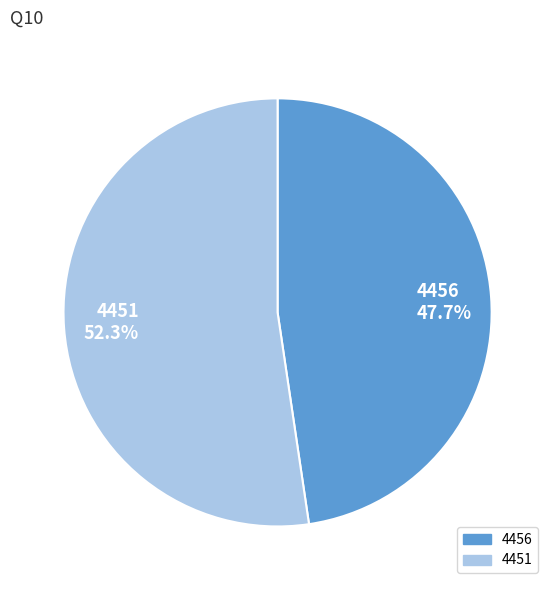

What is the smallest slice in the pie chart?

4456